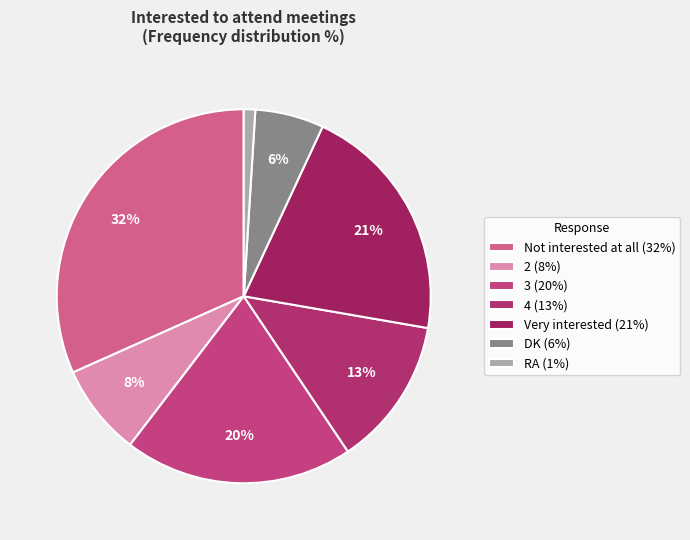

How many segments does this pie chart have?

7